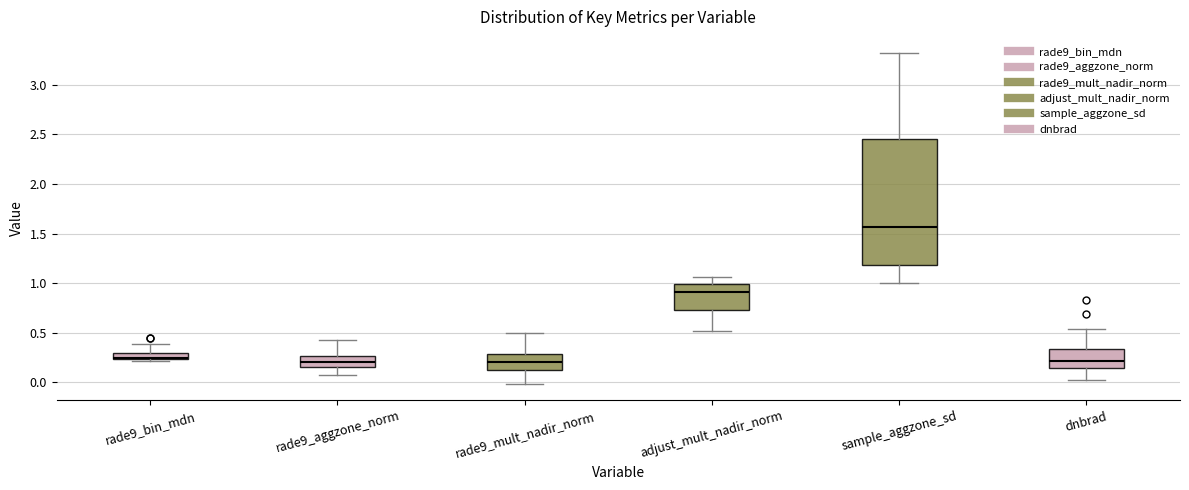

Where does the upper whisker of the box for rade9_bin_mdn end on the y-axis? The values are not printed on the chart, so give them approximately, as read against the axis.

0.40